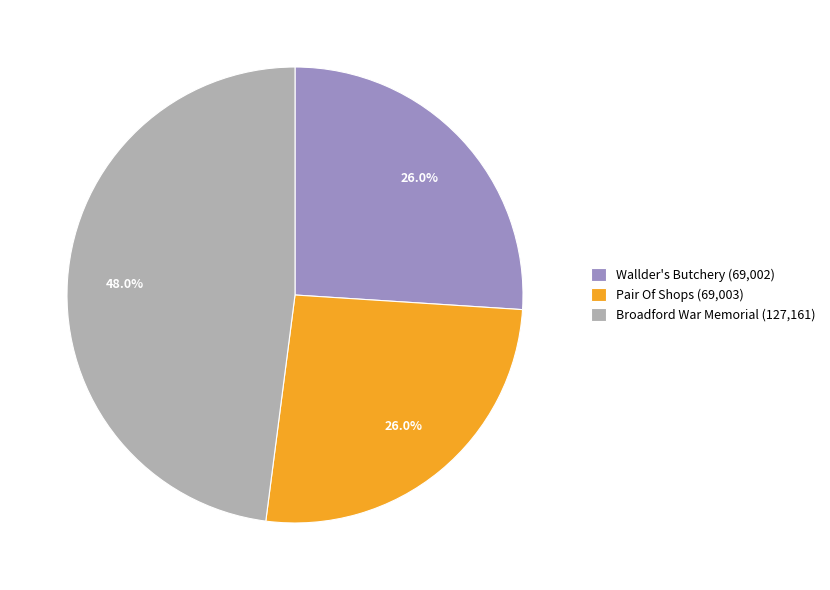

To the nearest percent, what percentage of the pie is Wallder's Butchery?

26%